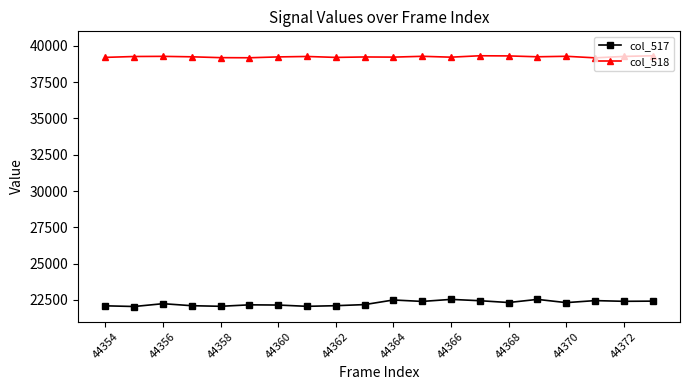

What is the average value of the col_517 series?

22272